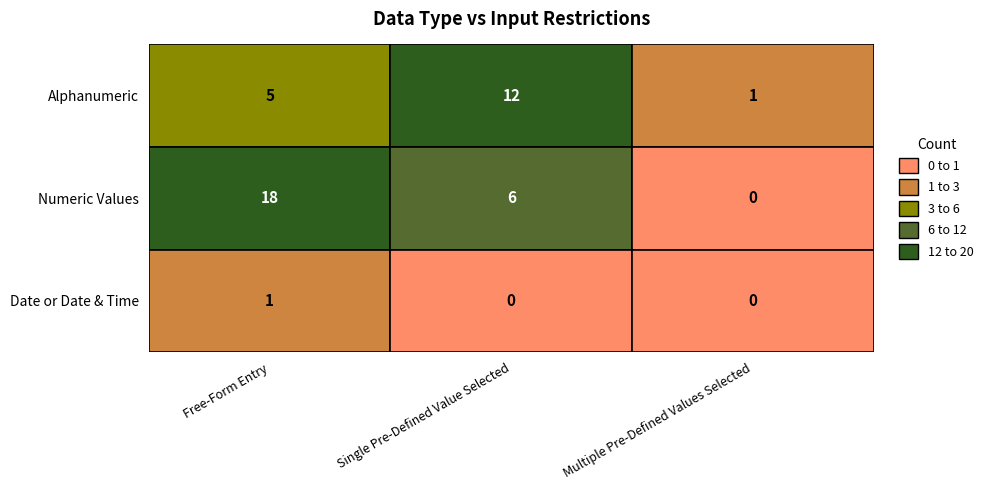

Is it true that Numeric Values equals 2 at Single Pre-Defined Value Selected?

False